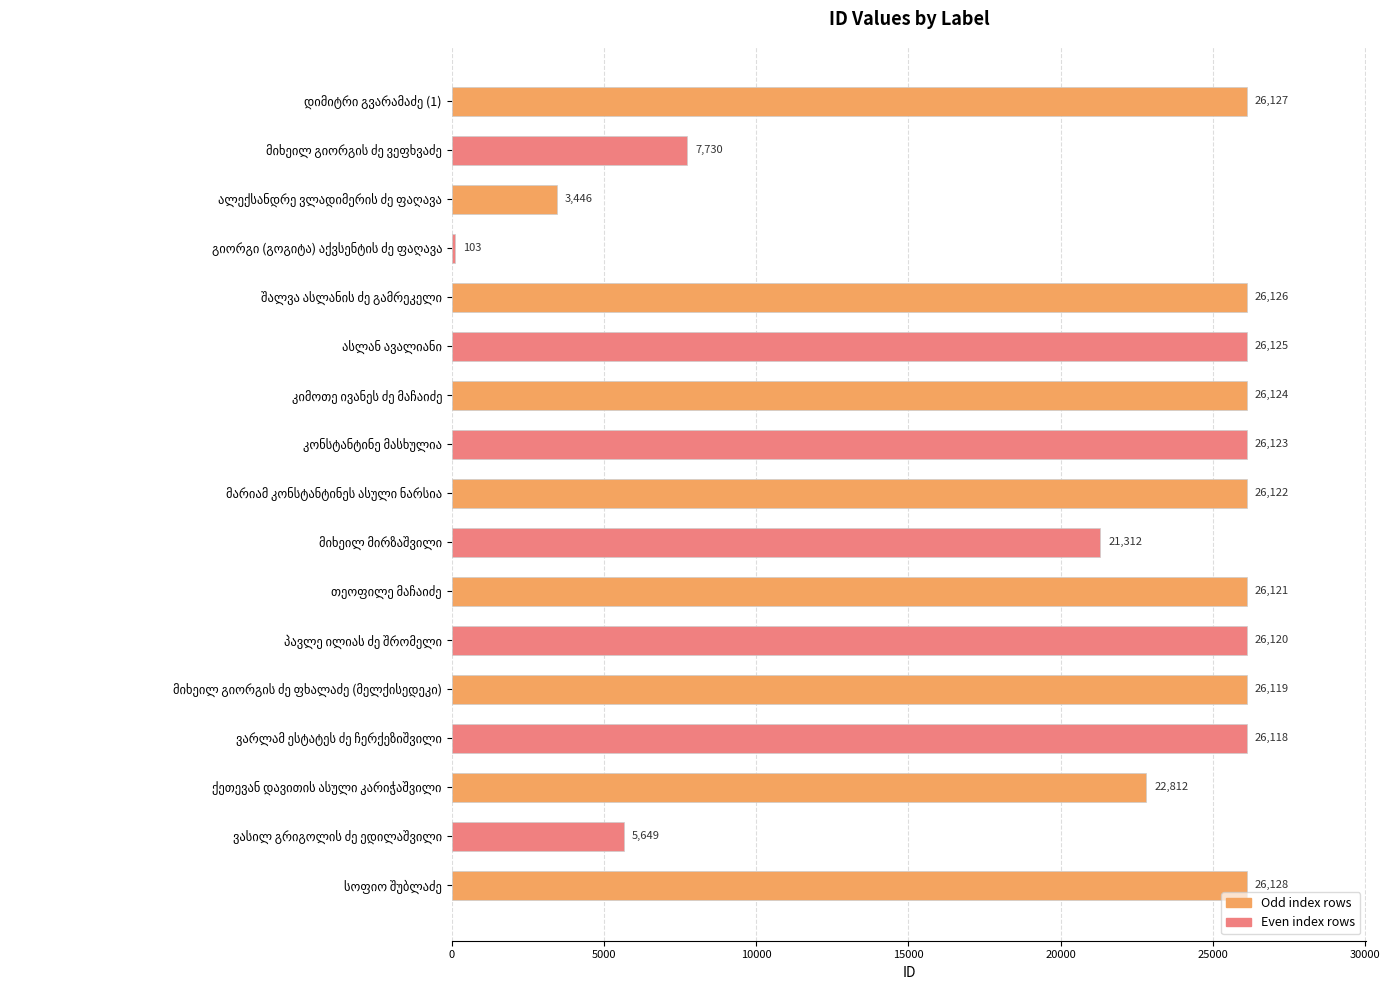

How many data points are less than 26120?

8